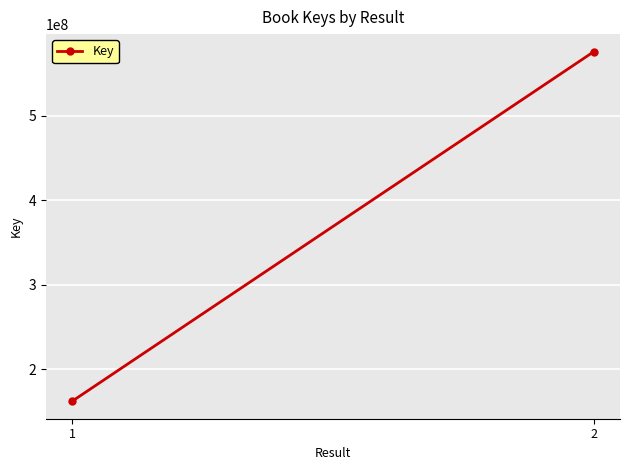

List the labels in order of value, smallest first.

1, 2